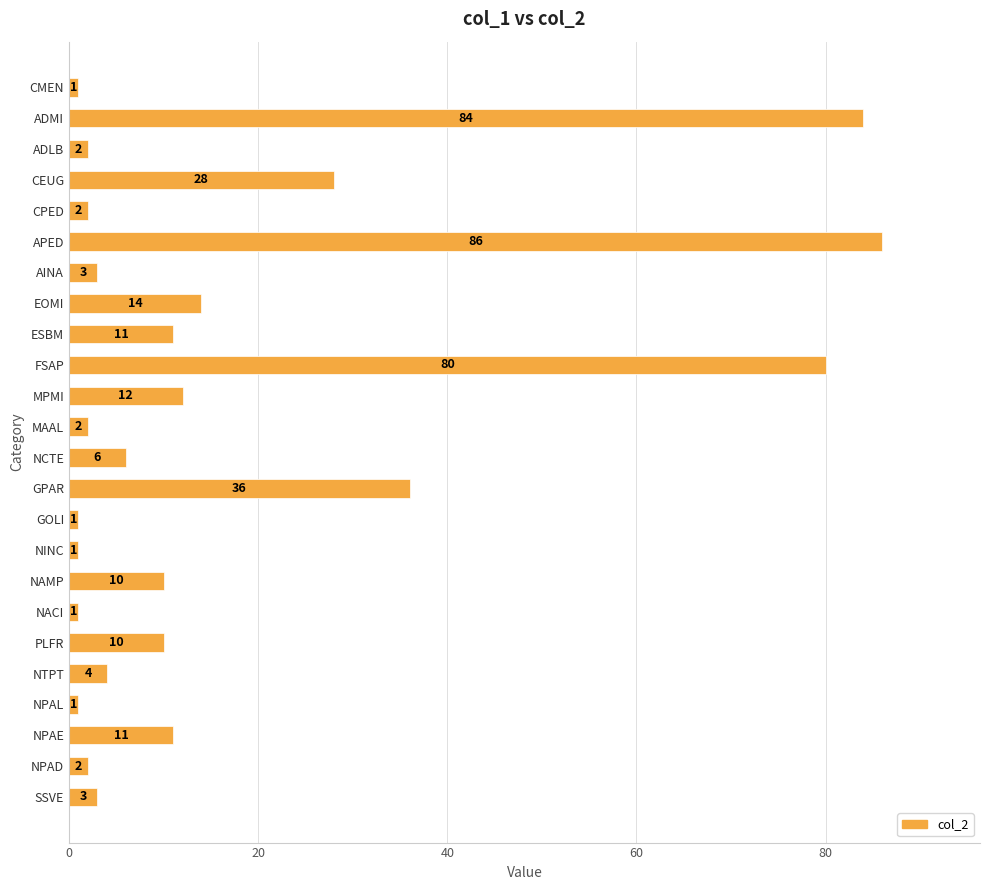

What is the maximum value shown in the chart?

86